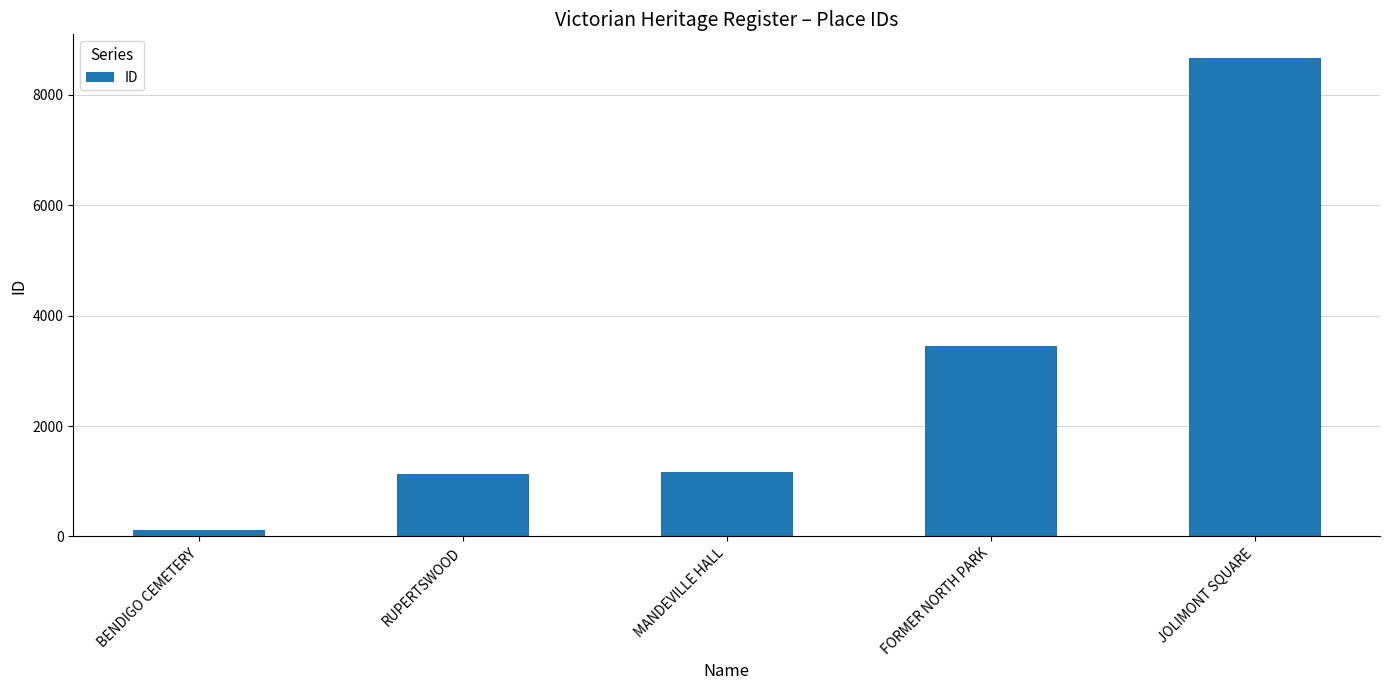

What is the average value?

2907